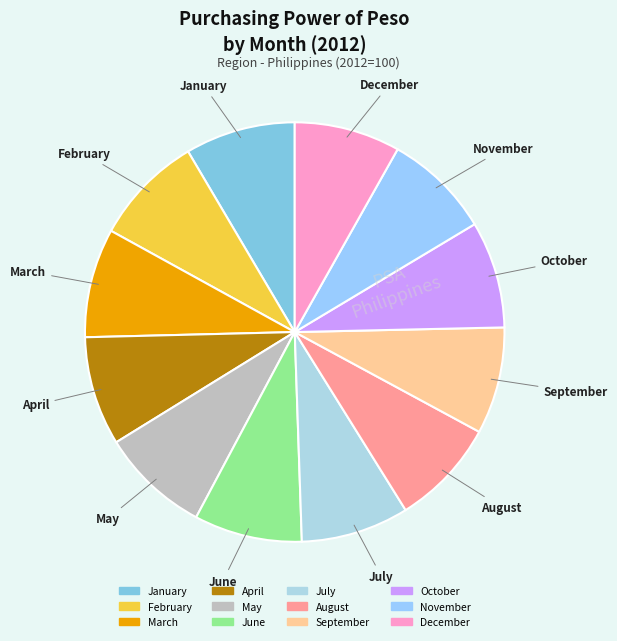

How many slices are in this pie chart?

12